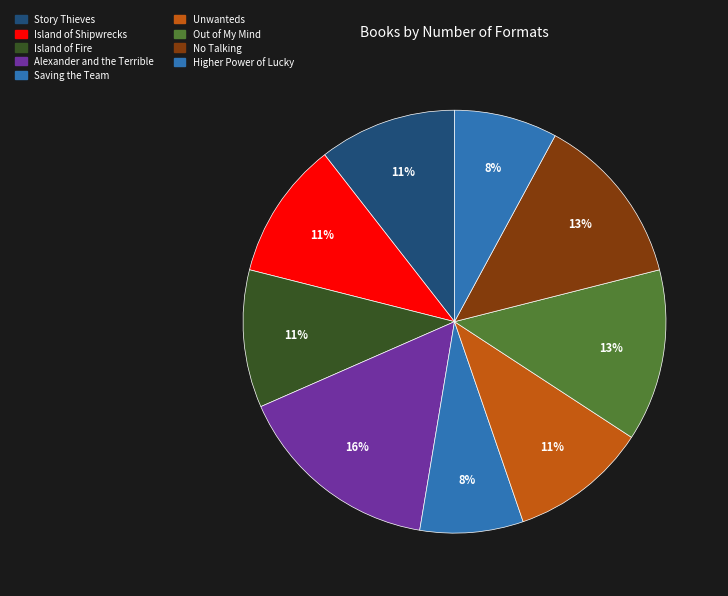

Combined, do Out of My Mind and Saving the Team account for over 50%?

No